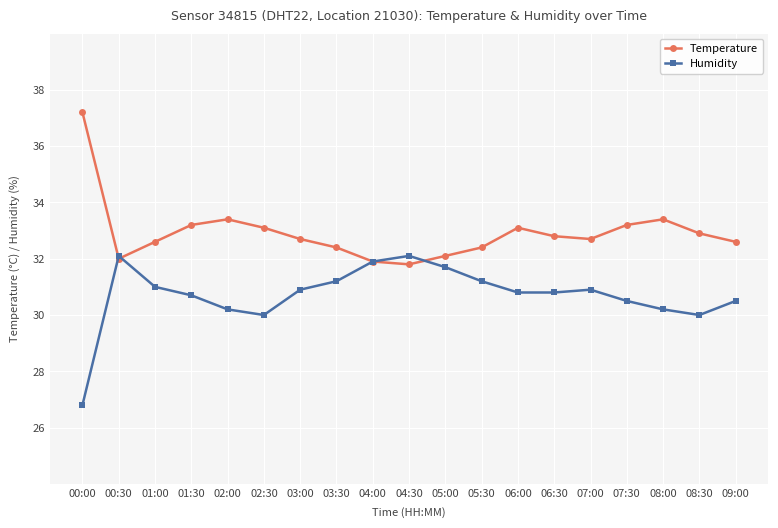

In Humidity, how many points are higher than both neighbors (excluding endpoints)?

3